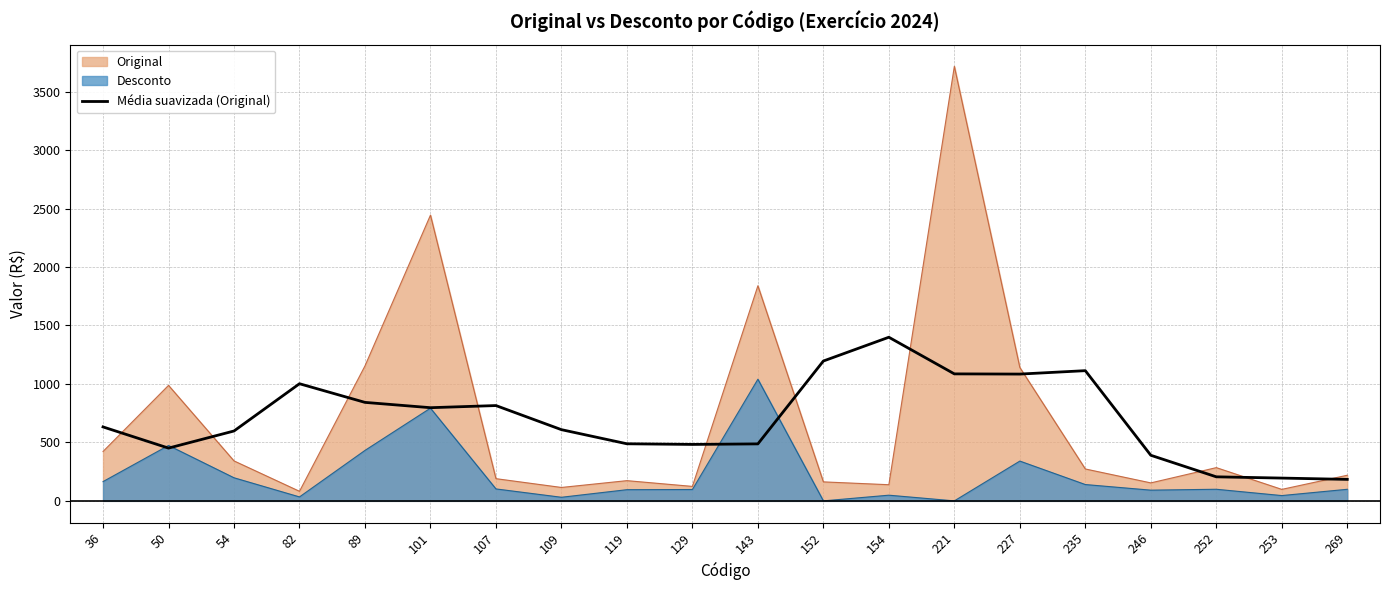

What is the highest value of the Desconto series?

1040.3